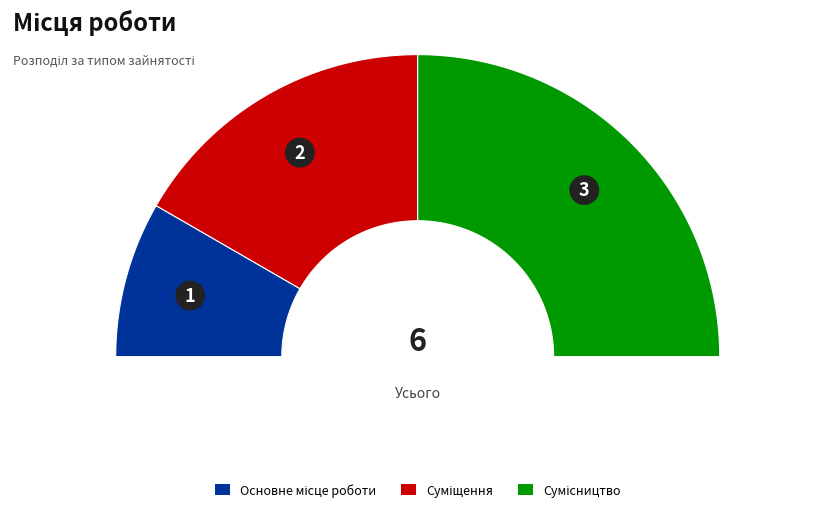

What percentage is the Суміщення slice, to the nearest percent?

33%